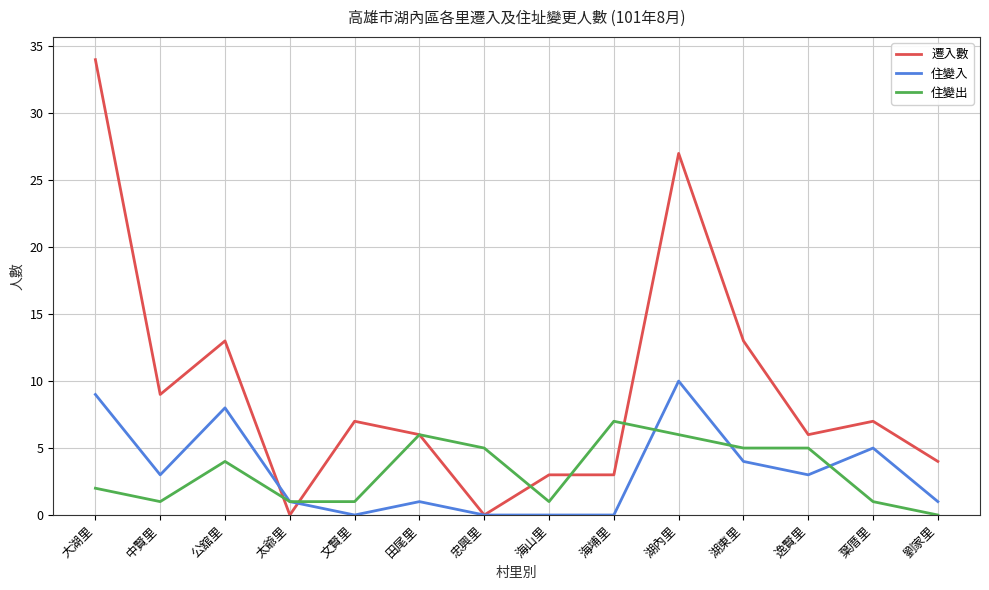

List the series in order of their peak value, lowest first.

住變出, 住變入, 遷入數